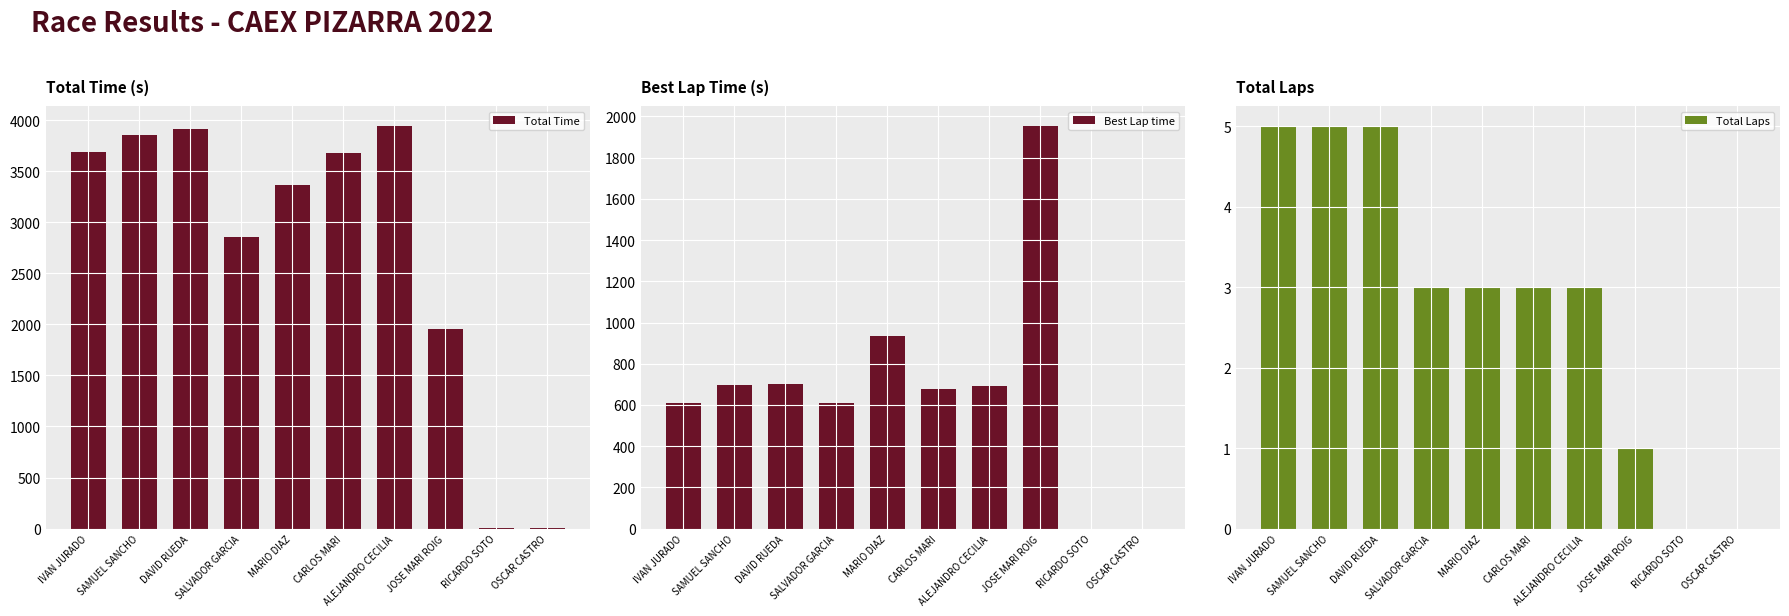

Which label corresponds to the smallest value in the chart?

RICARDO SOTO